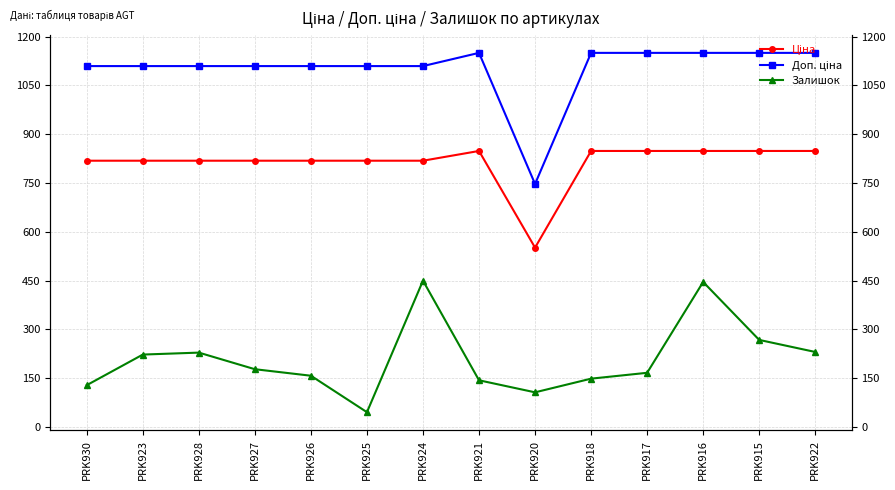

What is the total value across all series at PRK918?

2147.2